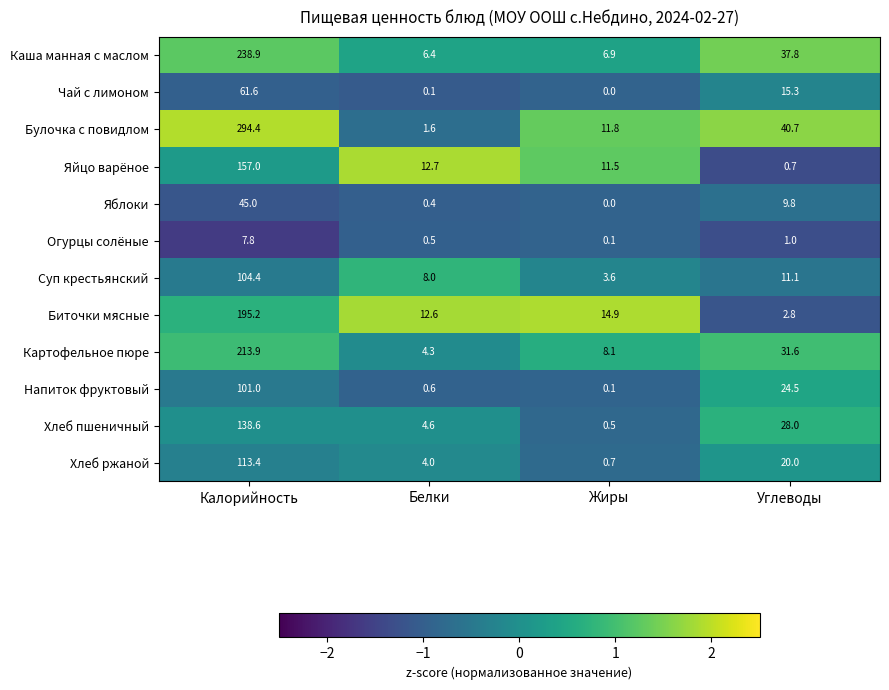

Which category has the lowest value across all series?

Жиры